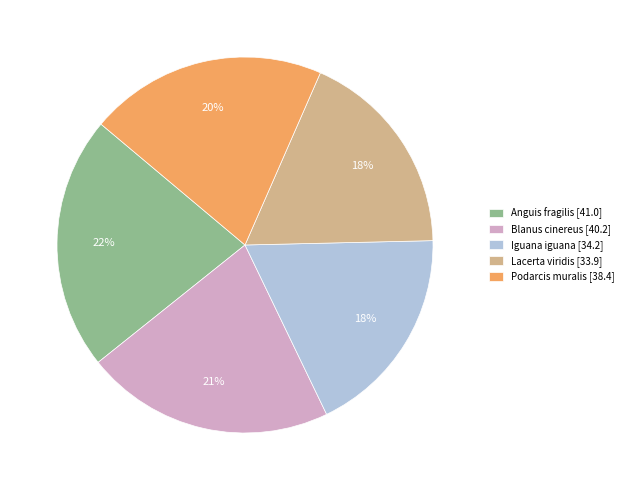

Does Iguana iguana represent more than half of the total?

No